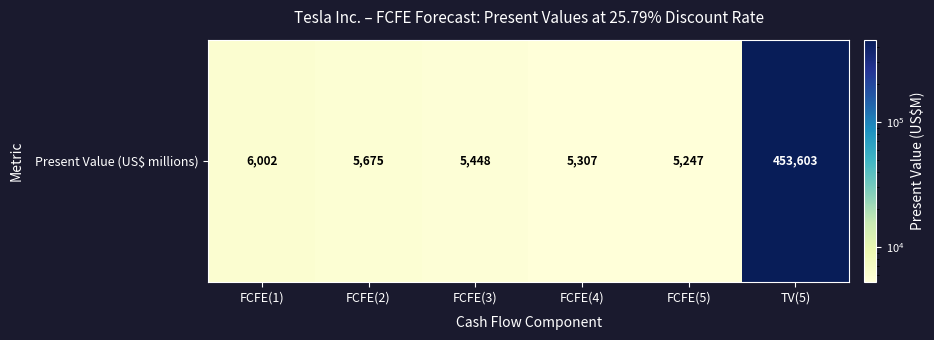

Approximately how many times larger is the value at FCFE(4) compared to FCFE(1)?

0.9